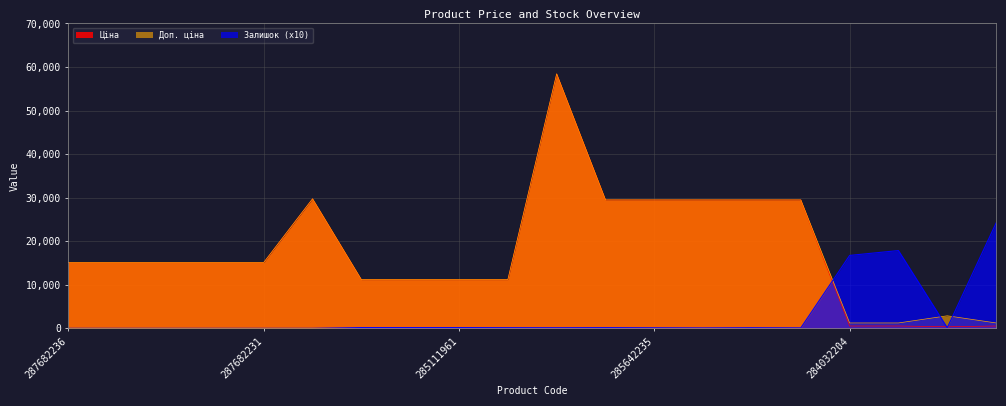

What are all the series names shown in the legend?

Ціна, Доп. ціна, Залишок (x10)